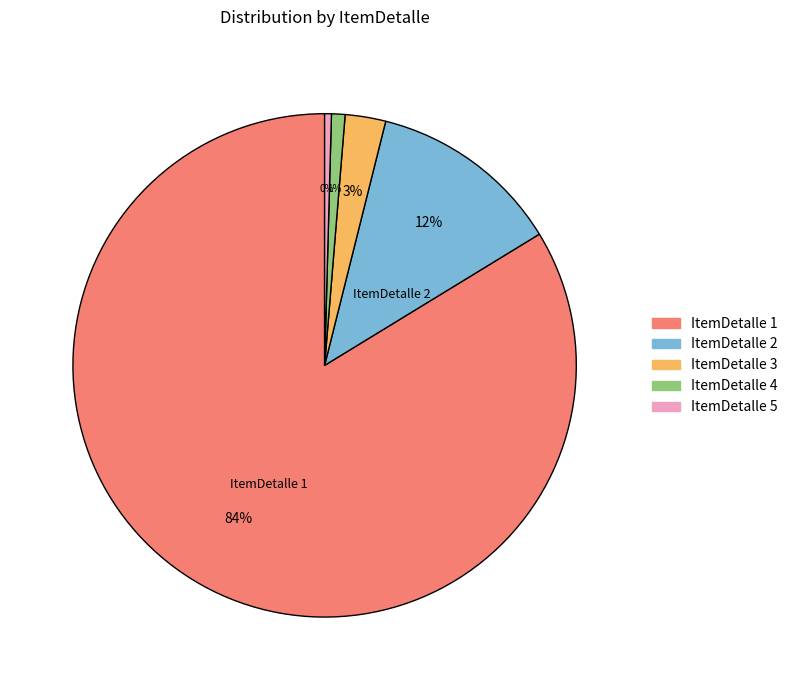

Which category has the biggest portion of the pie?

ItemDetalle 1